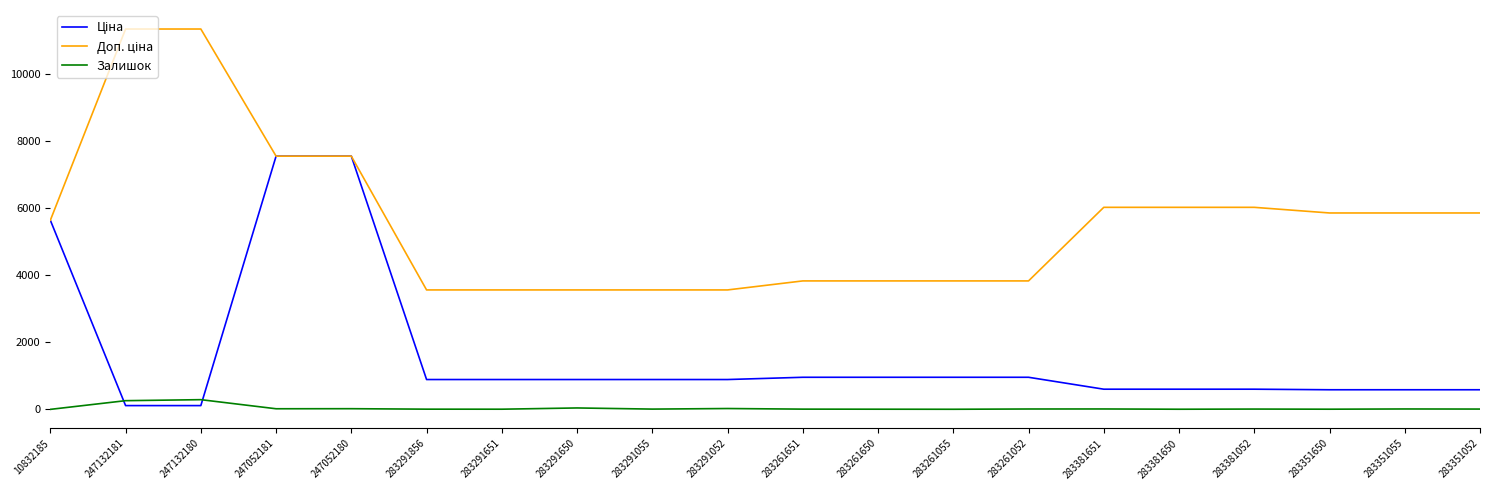

True or false: Доп. ціна and Залишок intersect in this chart.

False